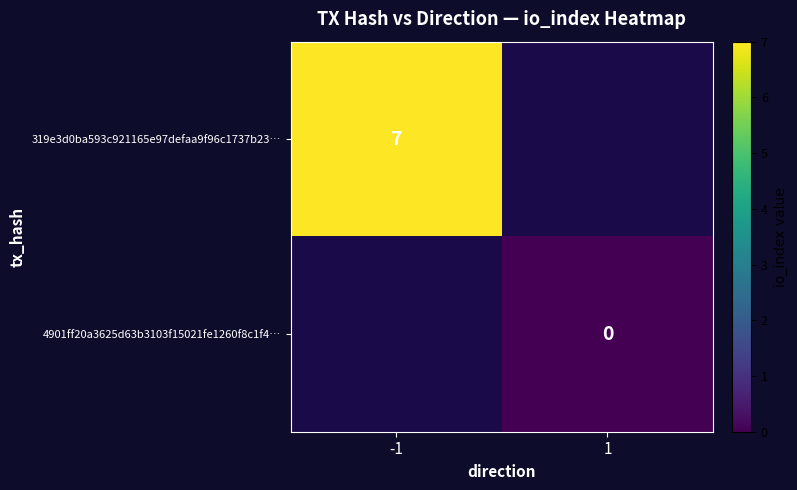

How many series are shown in this chart?

2